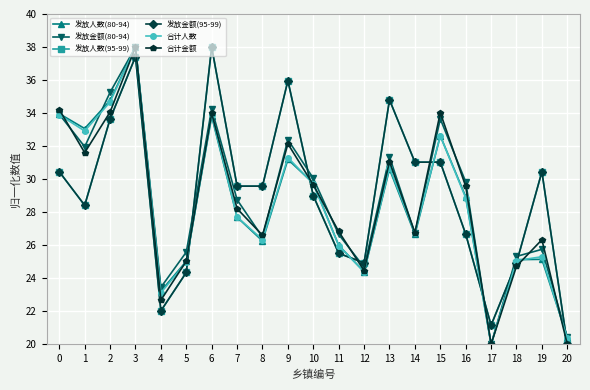

At which category does the chart reach its minimum across all series?

17